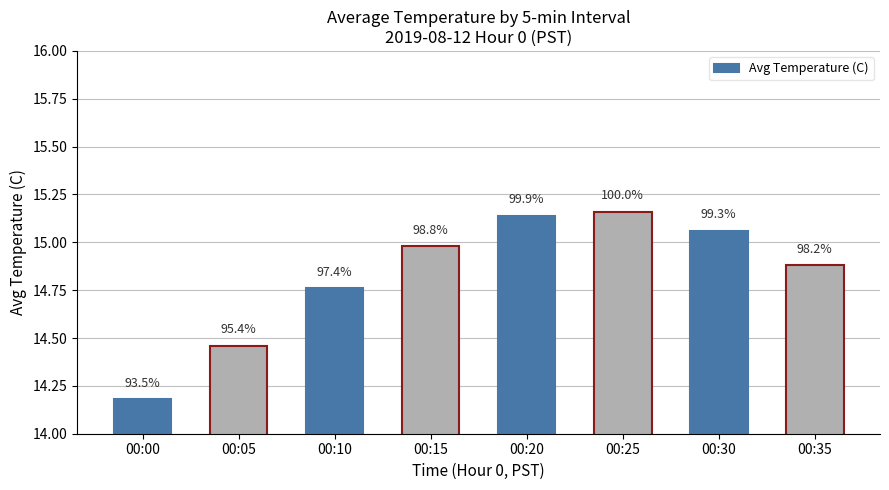

What is the ratio of the value at 00:05 to the value at 00:00?

1.0